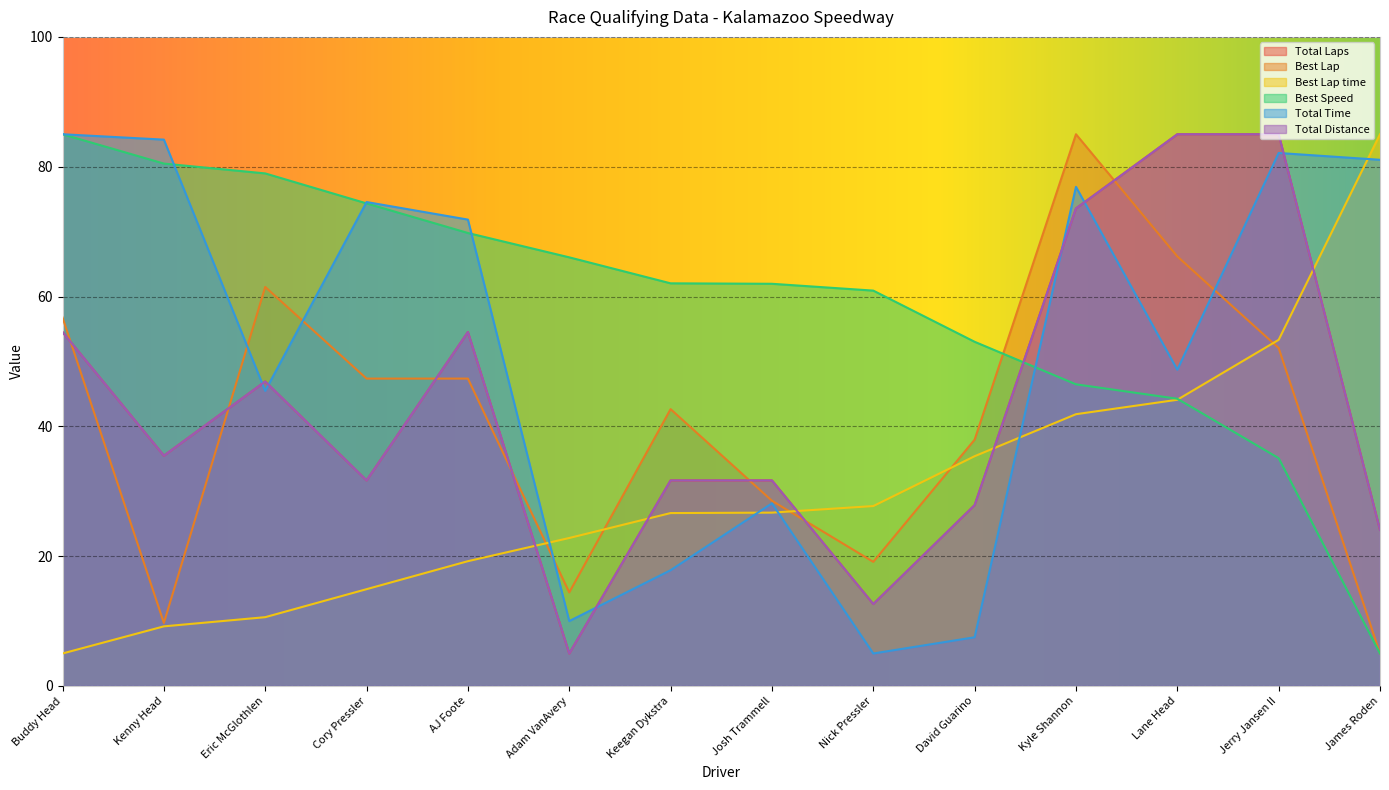

Read the Best Lap value at Eric McGlothlen.

61.5